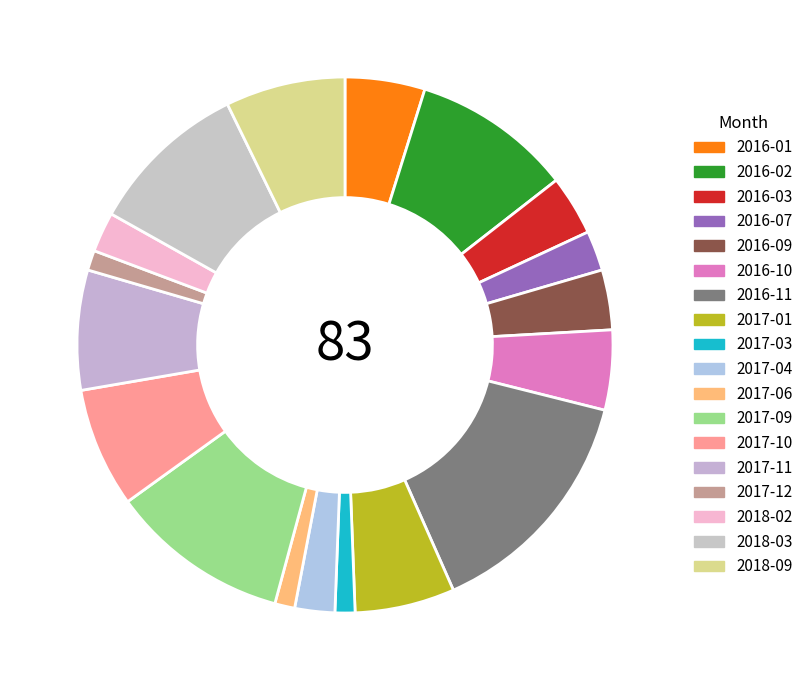

To the nearest percent, what percentage of the pie is 2017-04?

2%